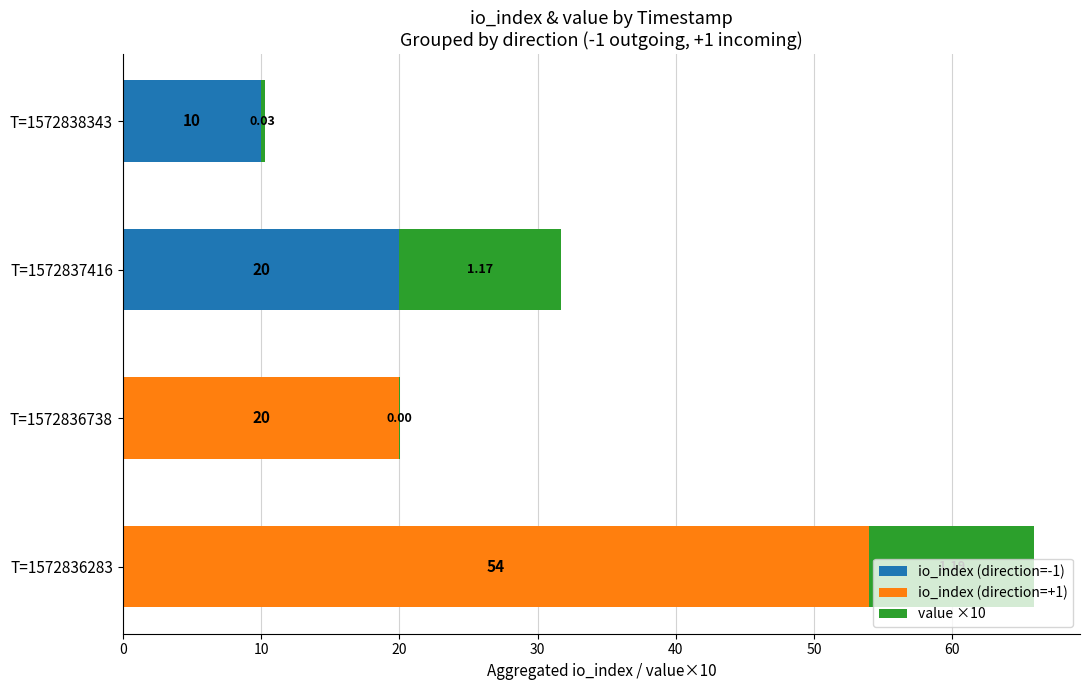

What is the sum of the io_index (direction=-1) values at T=1572837416 and T=1572836738?

20.0